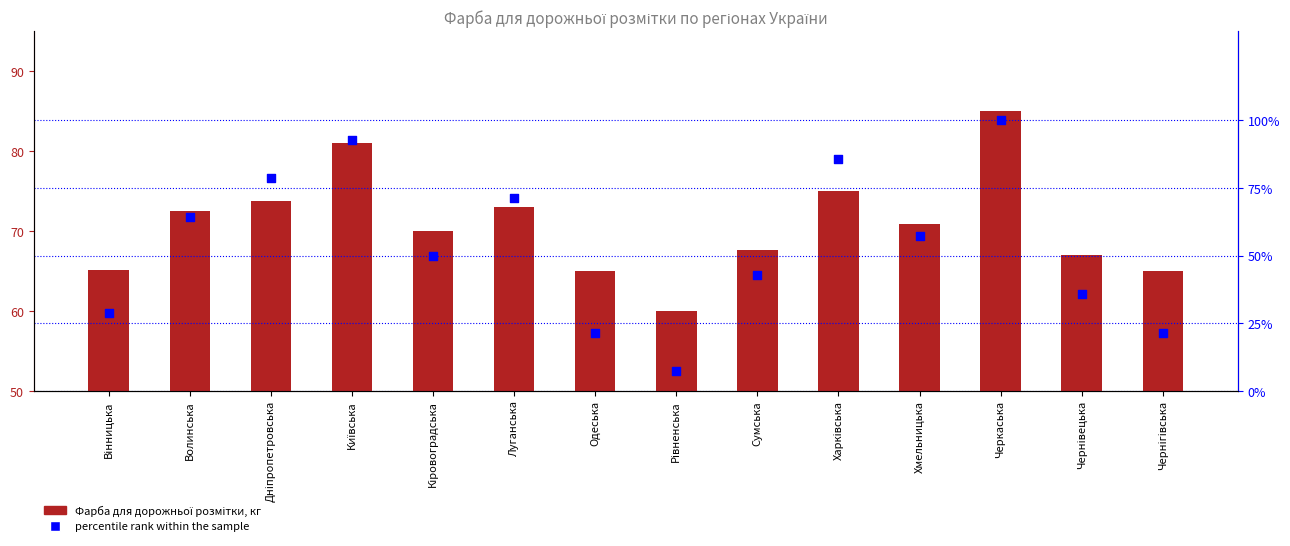

Which series reaches the maximum Y coordinate?

percentile rank within the sample